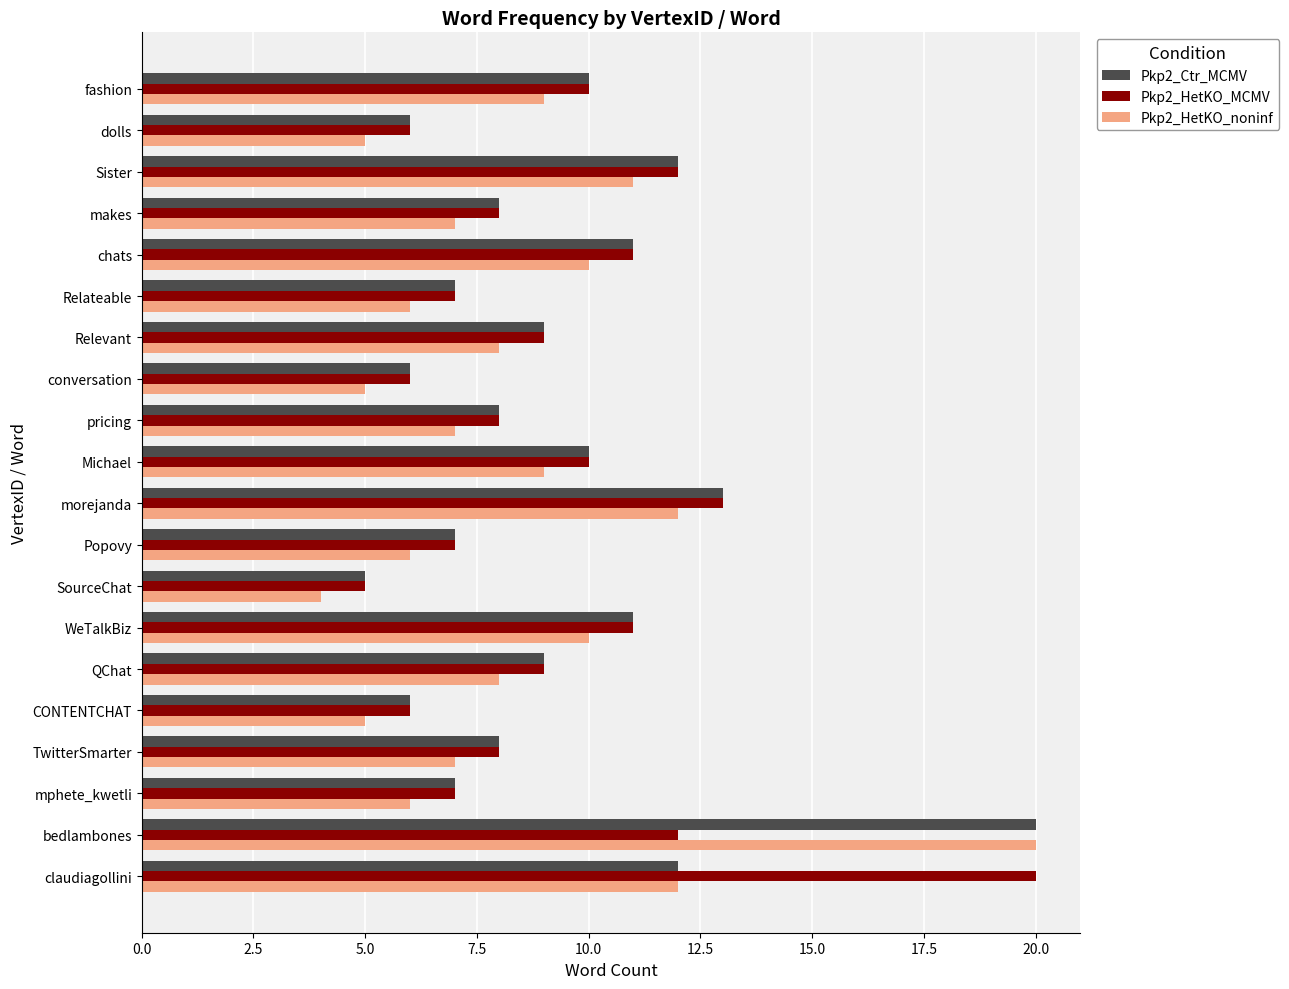

How many bars are there in total?

60